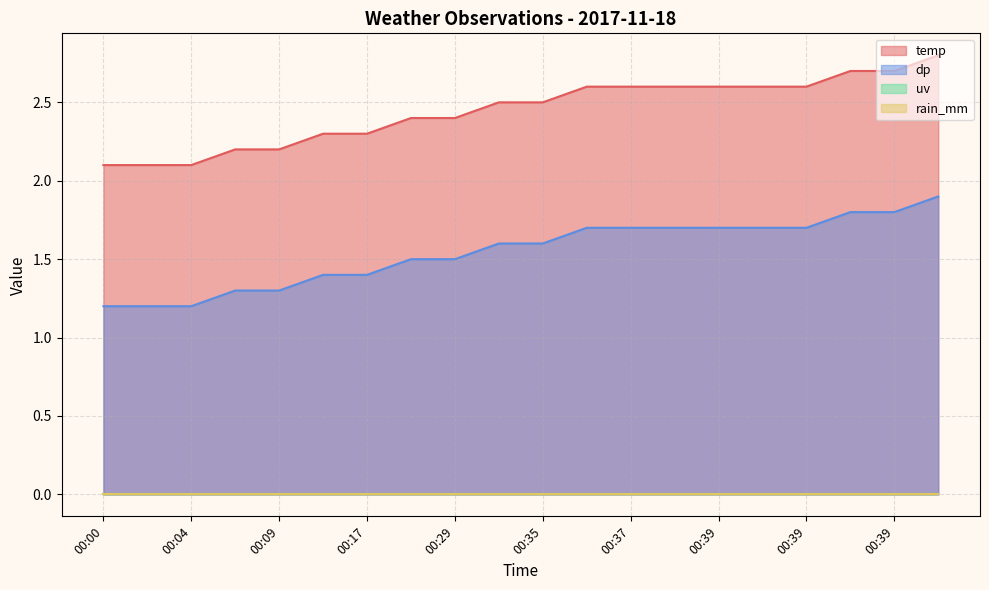

What is the sum of all temp values?

48.9